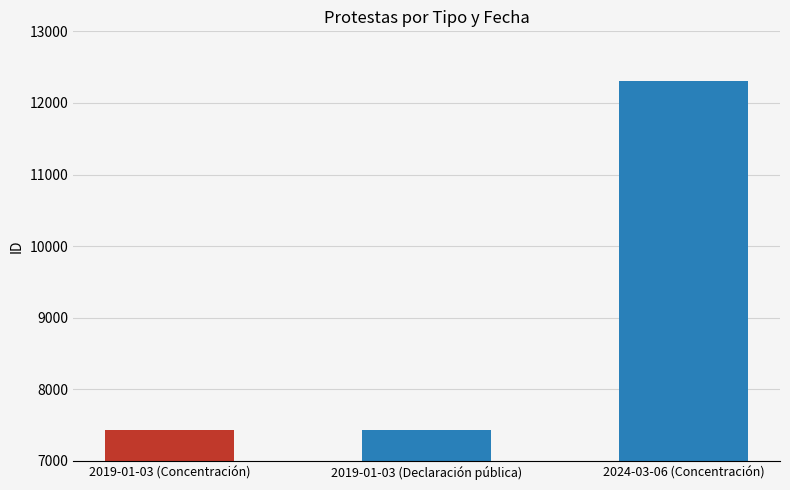

What position from the right is 2024-03-06 (Concentración)?

1